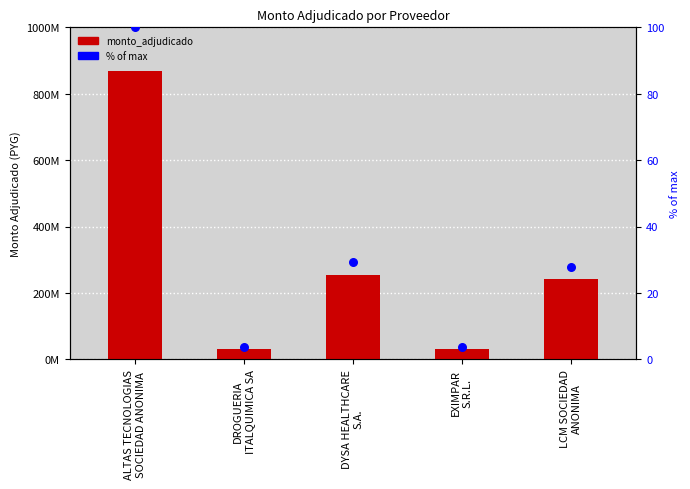

At which category is the sum across all series the highest?

ALTAS TECNOLOGIAS
SOCIEDAD ANONIMA